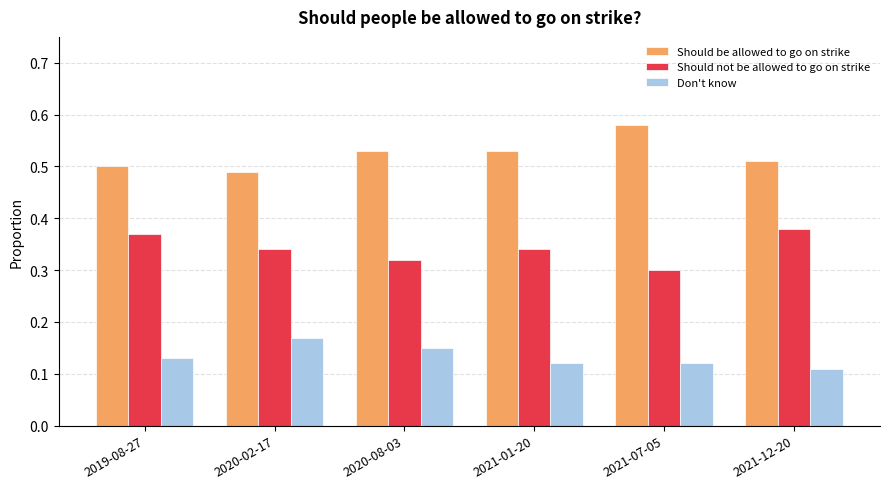

Is the value of Should be allowed to go on strike at 2020-02-17 greater than the value of Should not be allowed to go on strike at 2020-02-17?

Yes